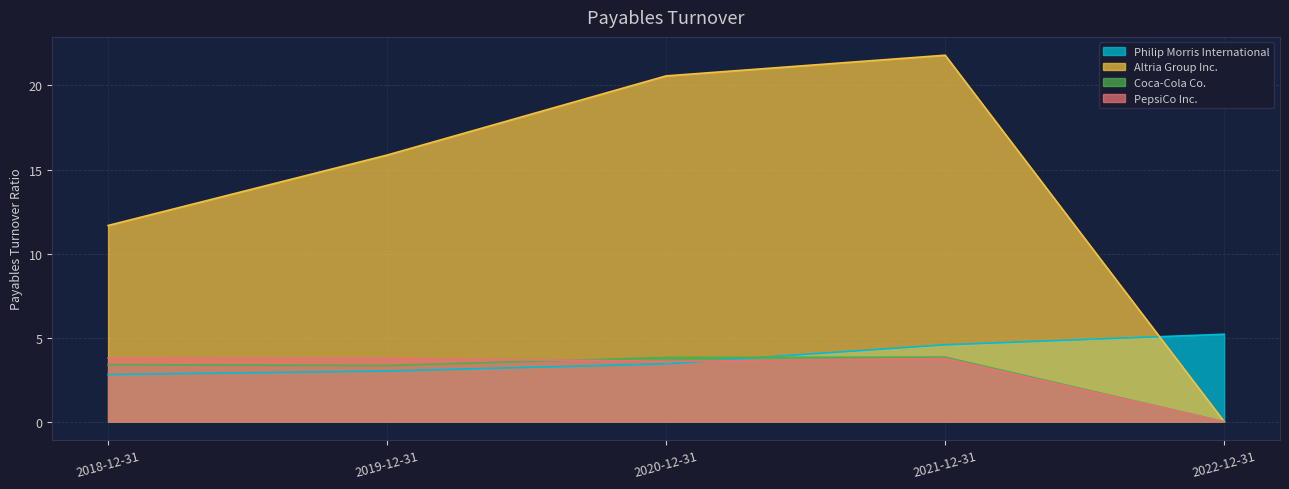

At which category is the sum across all series the highest?

2021-12-31